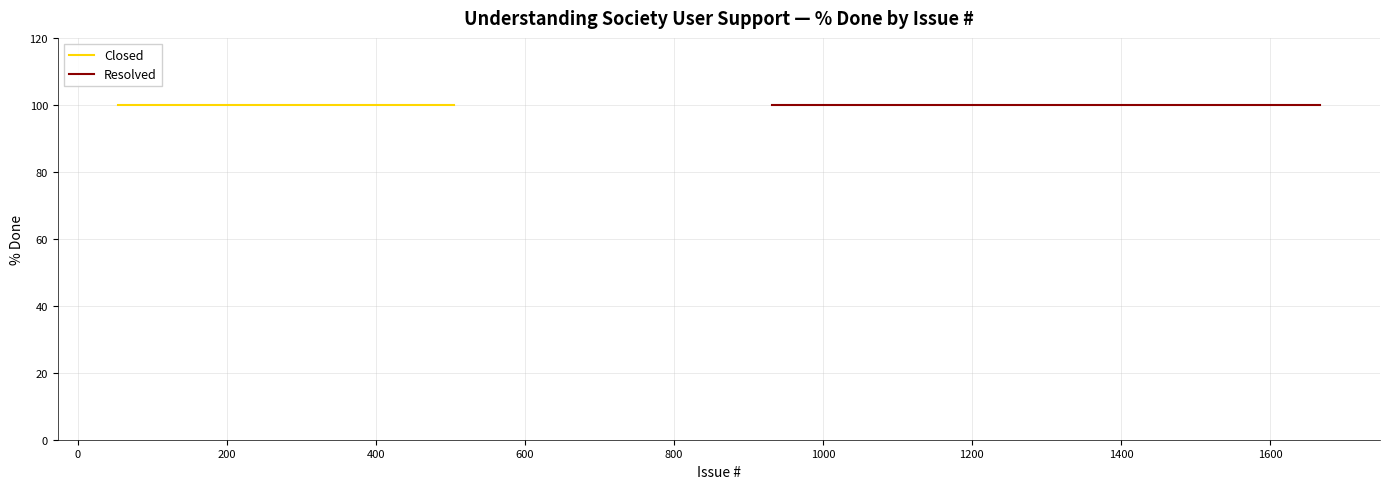

True or false: Resolved and New cross at least once.

False